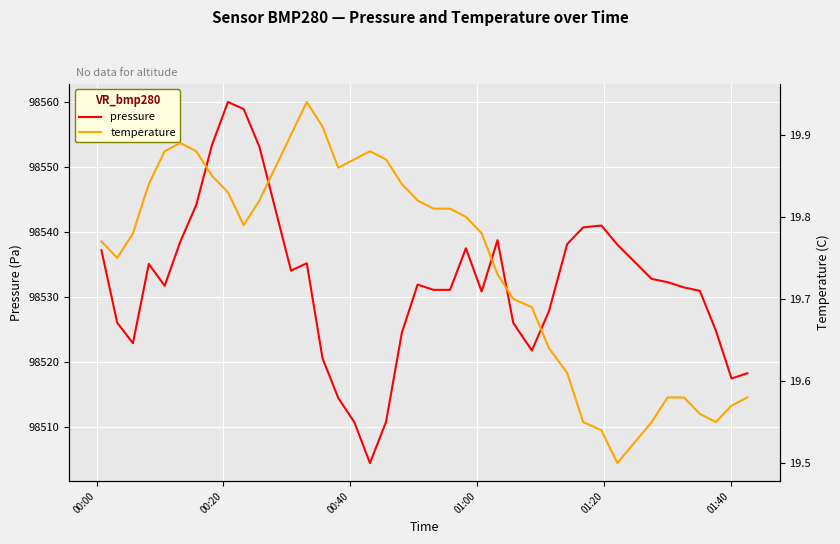

True or false: pressure has more than 1 points higher than both neighbors.

True